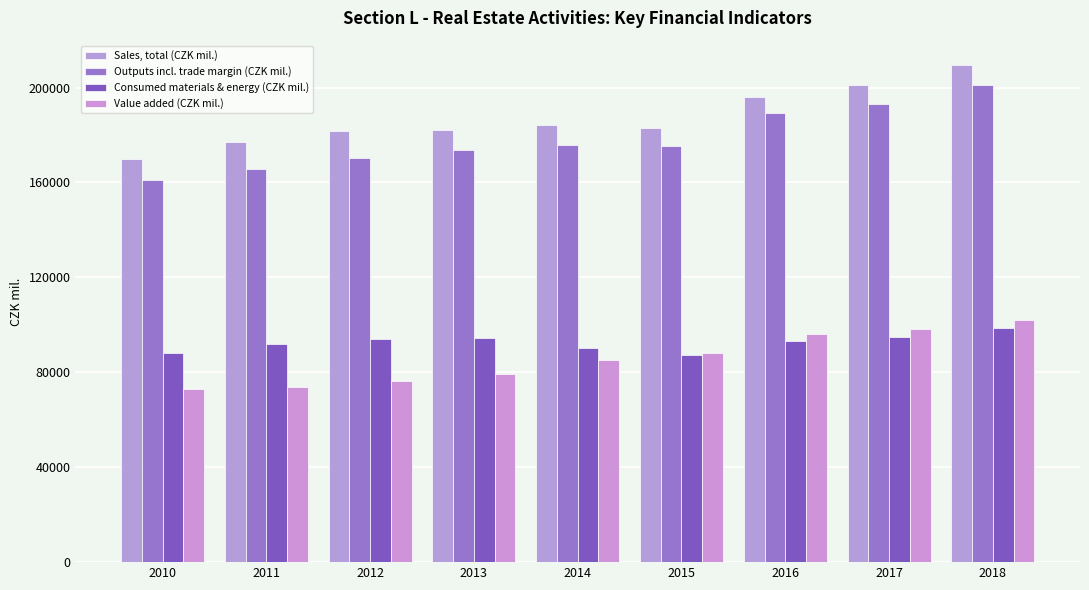

What is the total value across all series at 2016?

574593.6